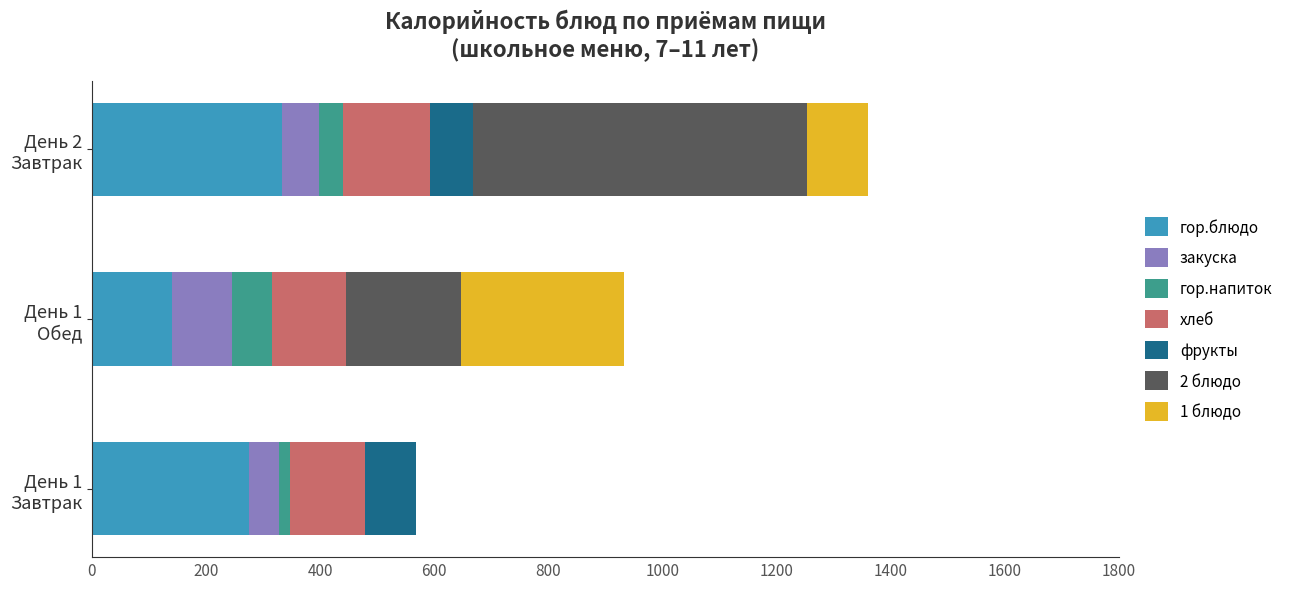

What is the maximum value for гор.блюдо?

333.2